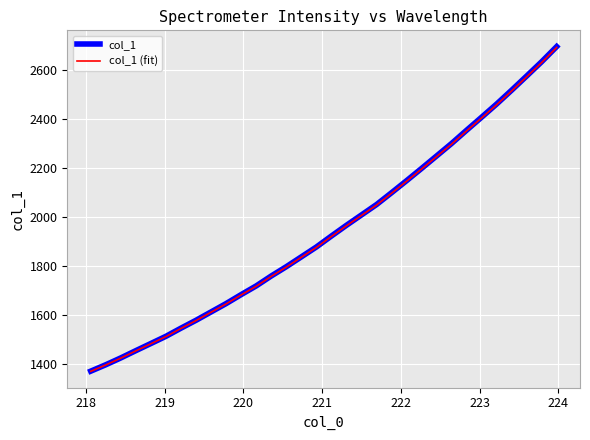

What is the difference between the maximum and second lowest values in the col_1 series?

1299.8